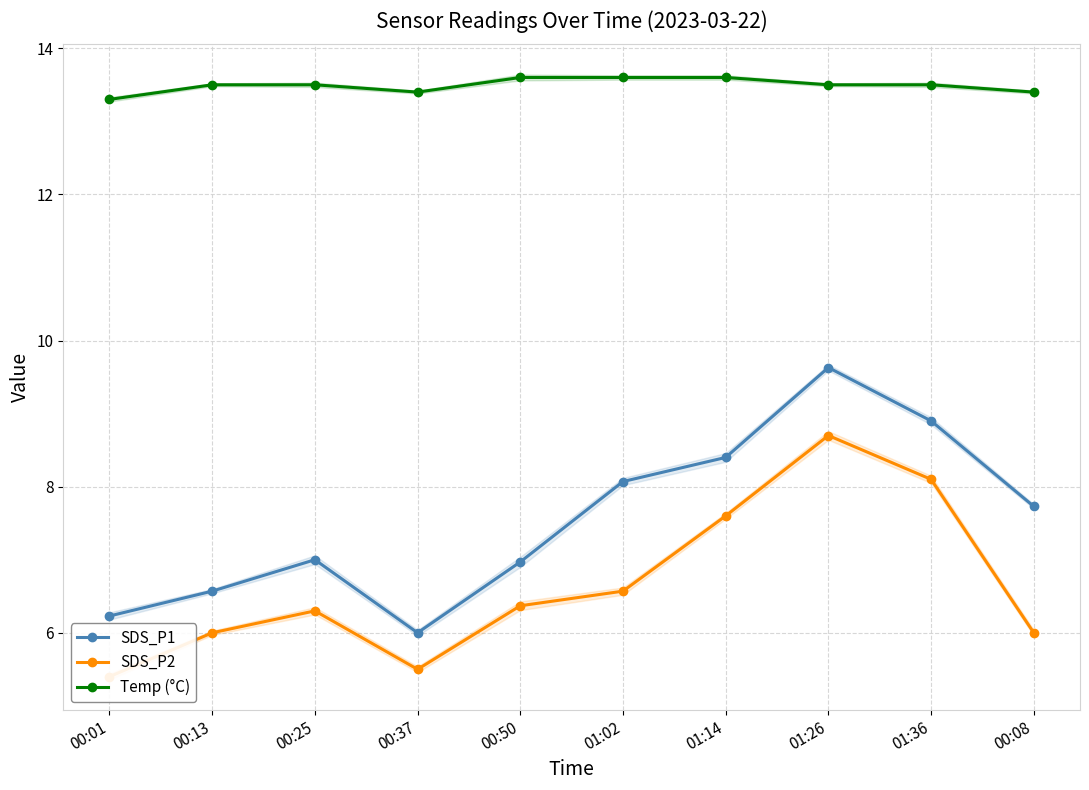

What is the label of the 5th point from the right?

01:02